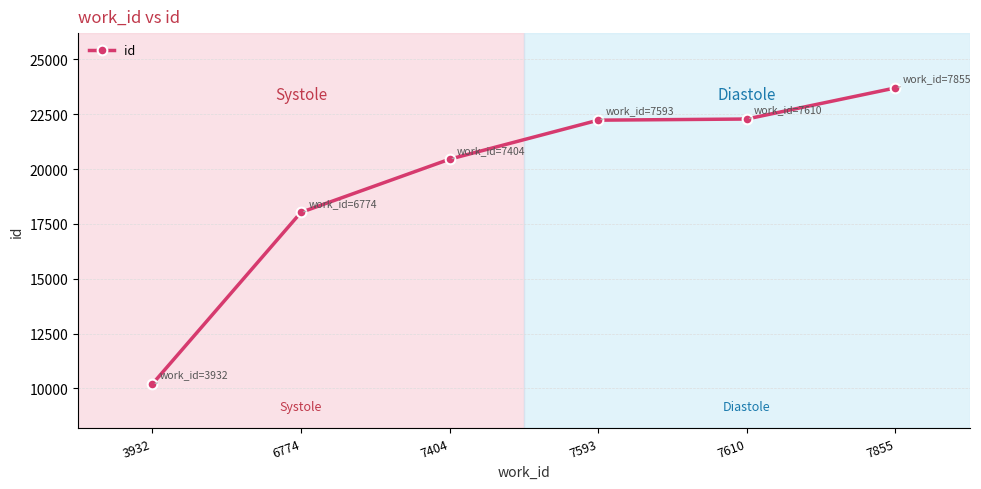

At which category does the chart reach its minimum across all series?

3932